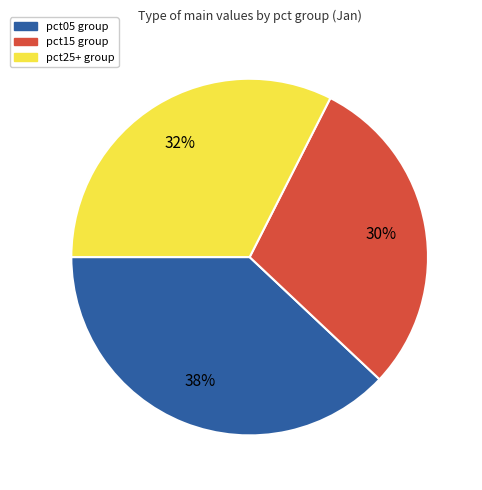

Is the sum of pct15 group and pct25+ group greater than half?

Yes